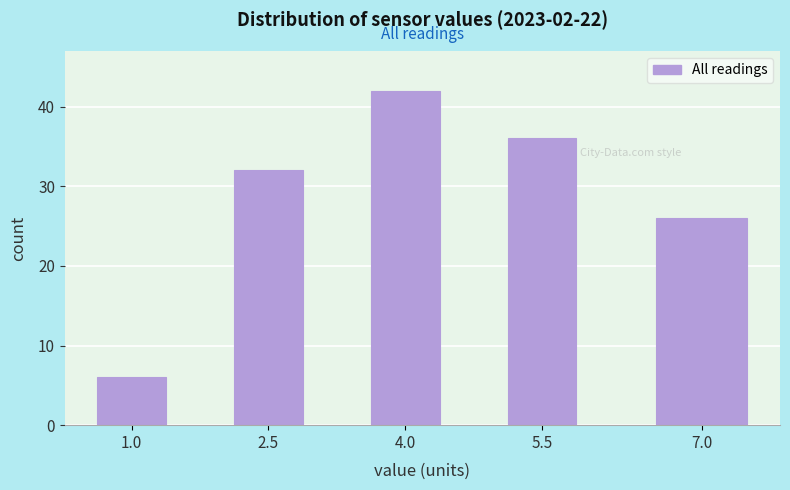

Reading left to right, list all the values displayed in this chart.

6	32	42	36	26